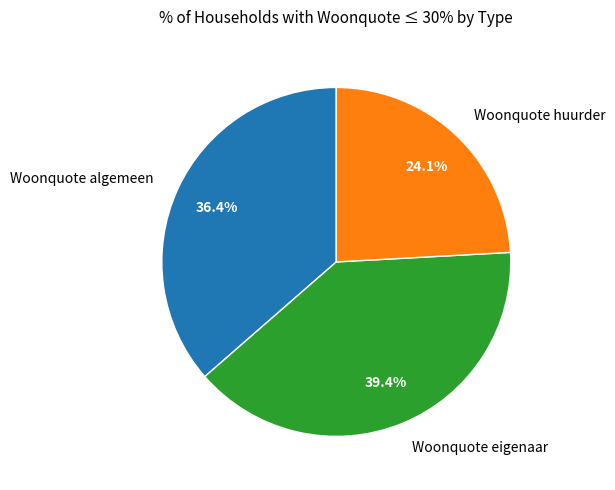

How many slices are in this pie chart?

3